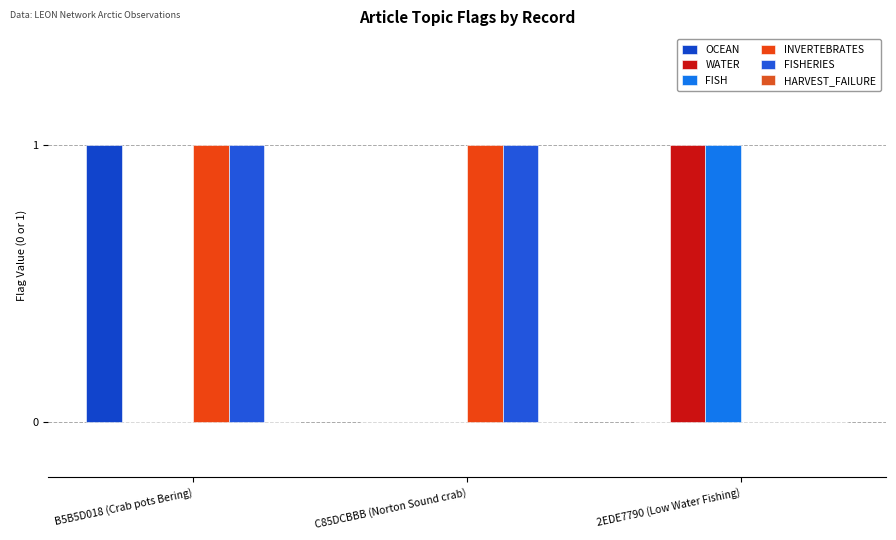

Is the value of OCEAN at B5B5D018 (Crab pots Bering) greater than the value of FISHERIES at B5B5D018 (Crab pots Bering)?

No